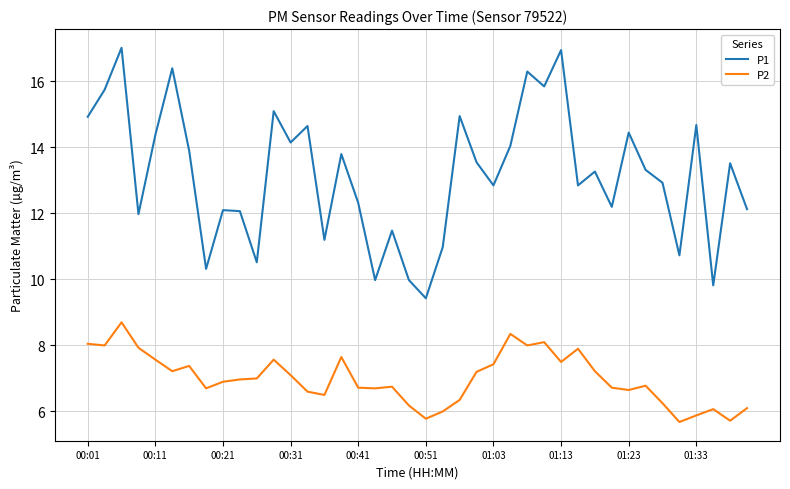

True or false: P1 and P2 cross at least once.

False